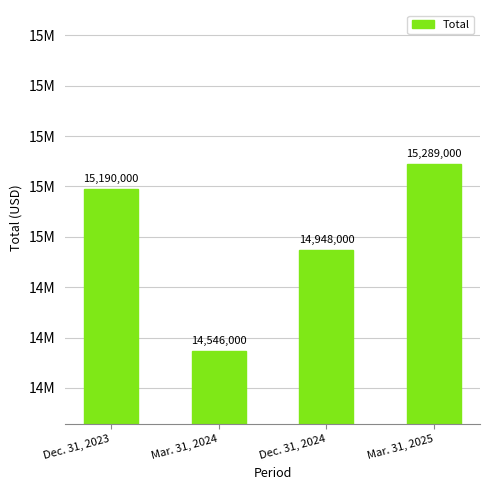

At which category does the chart reach its peak across all series?

Mar. 31, 2025